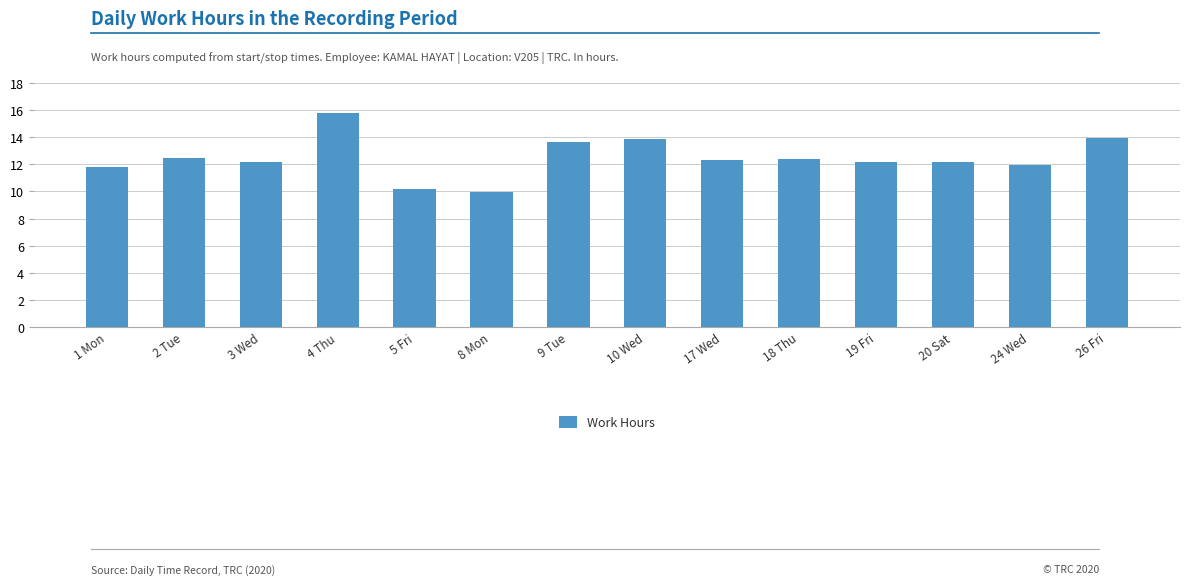

What is the change in value from 5 Fri to 9 Tue?

+3.5